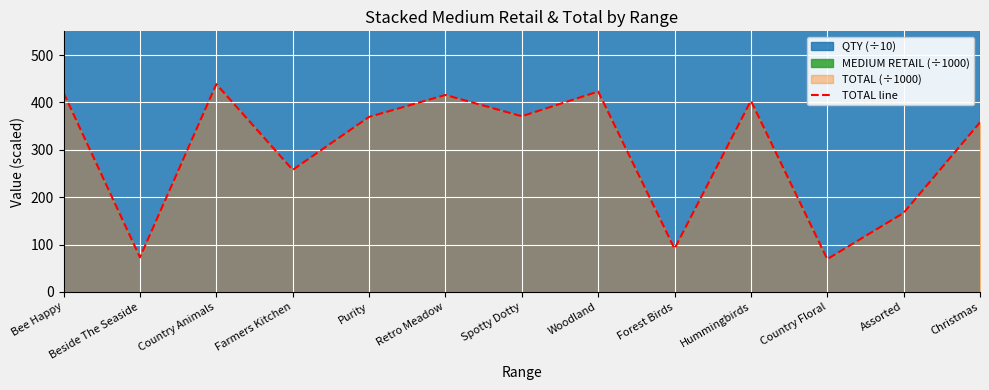

At which category does the chart reach its minimum across all series?

Country Floral